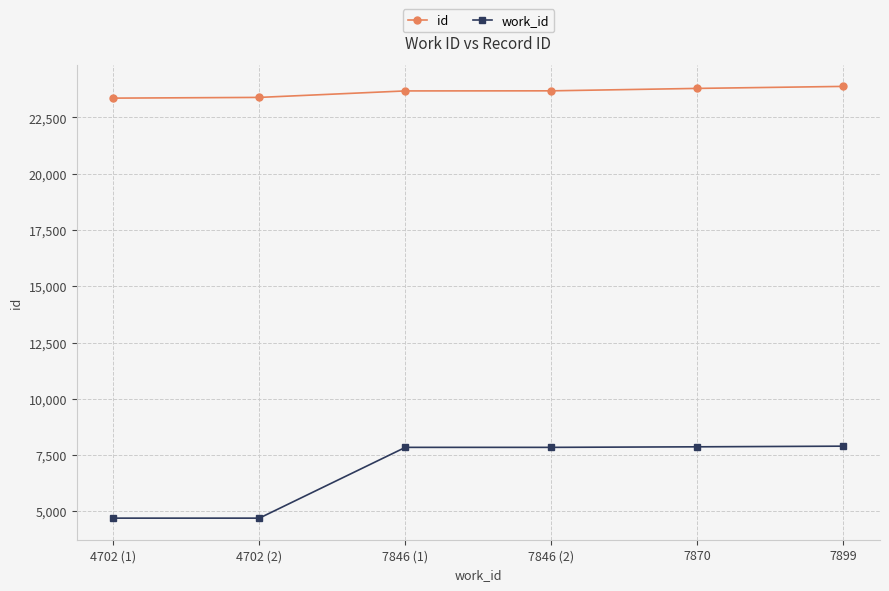

What is the difference between the id values at 4702 (1) and 7899?

521